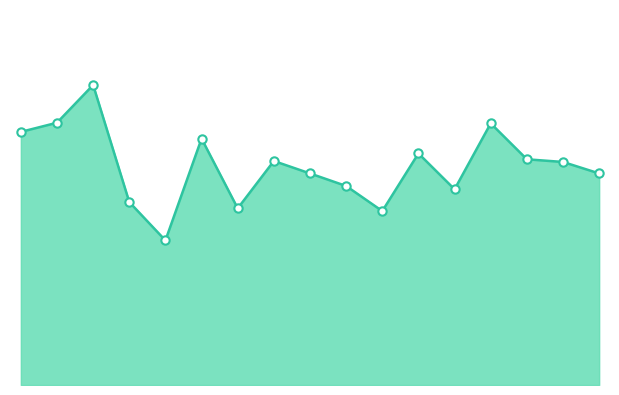

How many lines are shown in the chart?

1